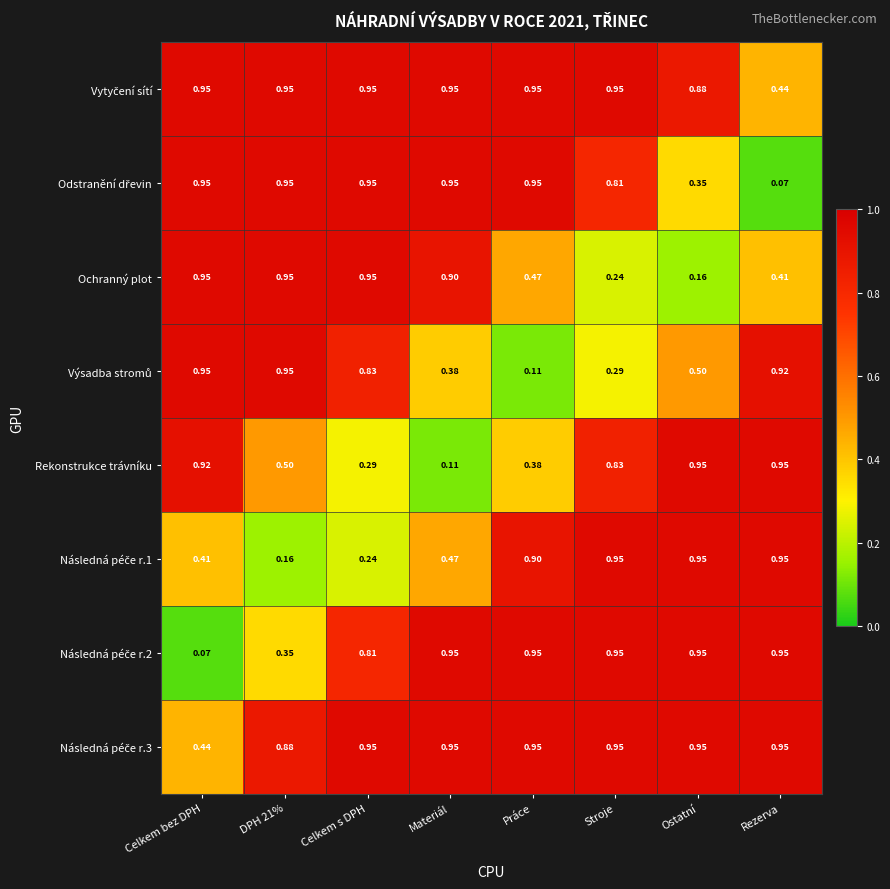

At which label is Rekonstrukce trávníku closest to 0?

Materiál